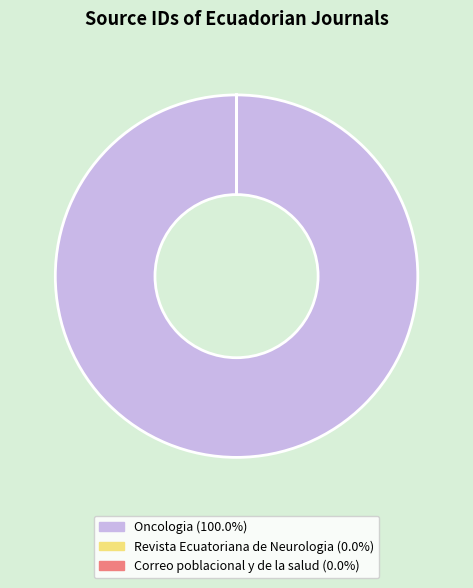

Which category has the biggest portion of the pie?

Oncologia